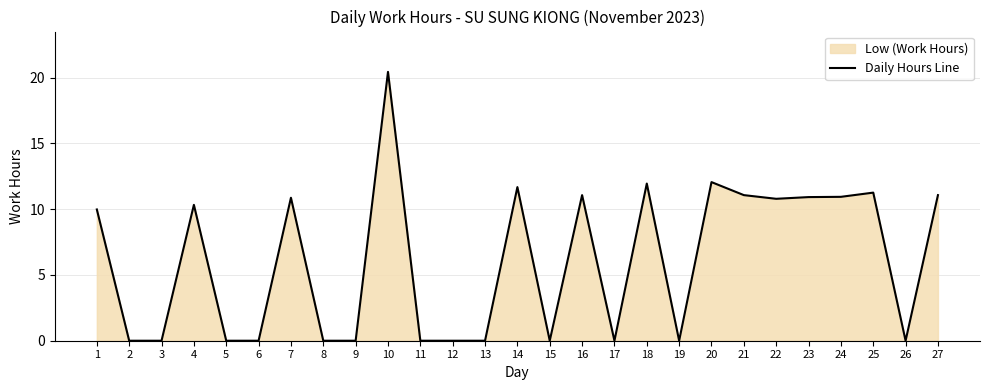

How many lines are shown in the chart?

1